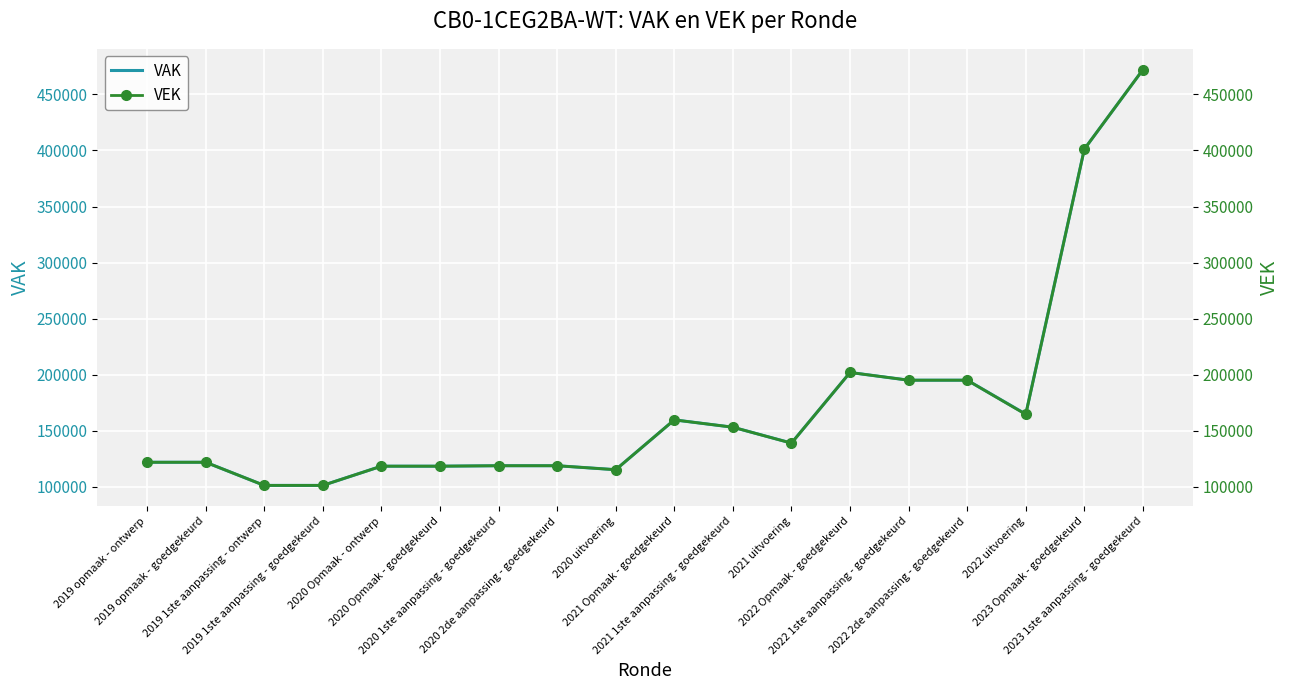

Is it true that VAK equals 66905 at 2021 1ste aanpassing - goedgekeurd?

False